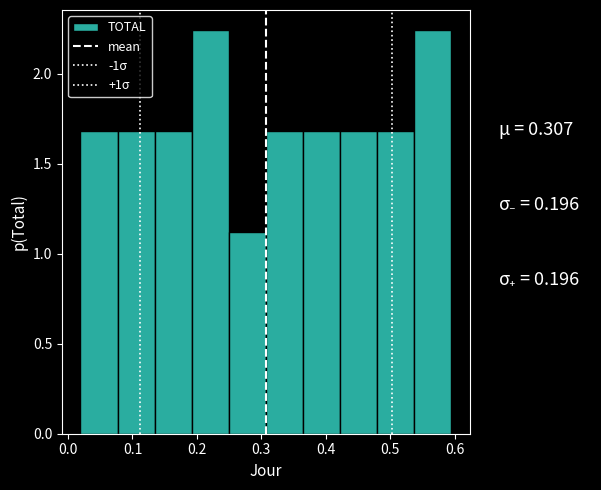

Reading left to right, list every bar in this chart as the range it spans on the x-axis followed by its height. Neither the bar edges nor the heights are printed on the chart, so give them approximately, as read against the axes.

0.02 to 0.08: 1.70
0.08 to 0.13: 1.70
0.13 to 0.19: 1.70
0.19 to 0.25: 2.25
0.25 to 0.31: 1.10
0.31 to 0.36: 1.70
0.36 to 0.42: 1.70
0.42 to 0.48: 1.70
0.48 to 0.54: 1.70
0.54 to 0.60: 2.25